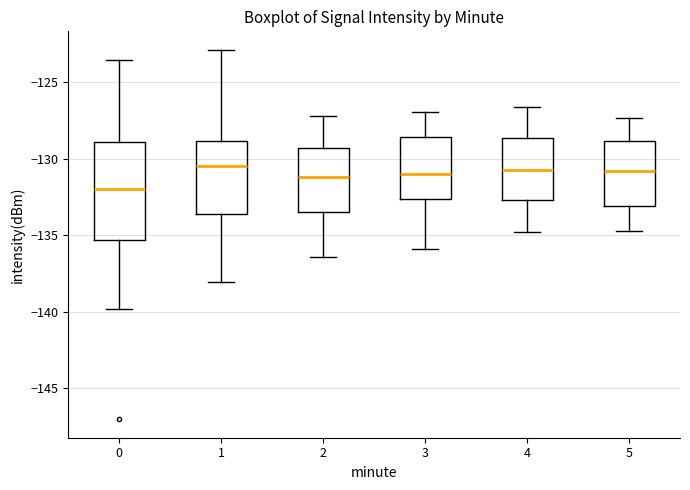

Reading left to right, read every box against the y-axis: the position of its median line, the range the box covers, and the ends of its whiskers. The values are not printed on the chart, so give them approximately, as read against the axis.

0: median -132.0, box -135.5 to -129.0, whiskers -140.0 to -123.5
1: median -130.5, box -133.5 to -129.0, whiskers -138.0 to -123.0
2: median -131.0, box -133.5 to -129.5, whiskers -136.5 to -127.0
3: median -131.0, box -132.5 to -128.5, whiskers -136.0 to -127.0
4: median -130.5, box -132.5 to -128.5, whiskers -135.0 to -126.5
5: median -131.0, box -133.0 to -129.0, whiskers -134.5 to -127.5